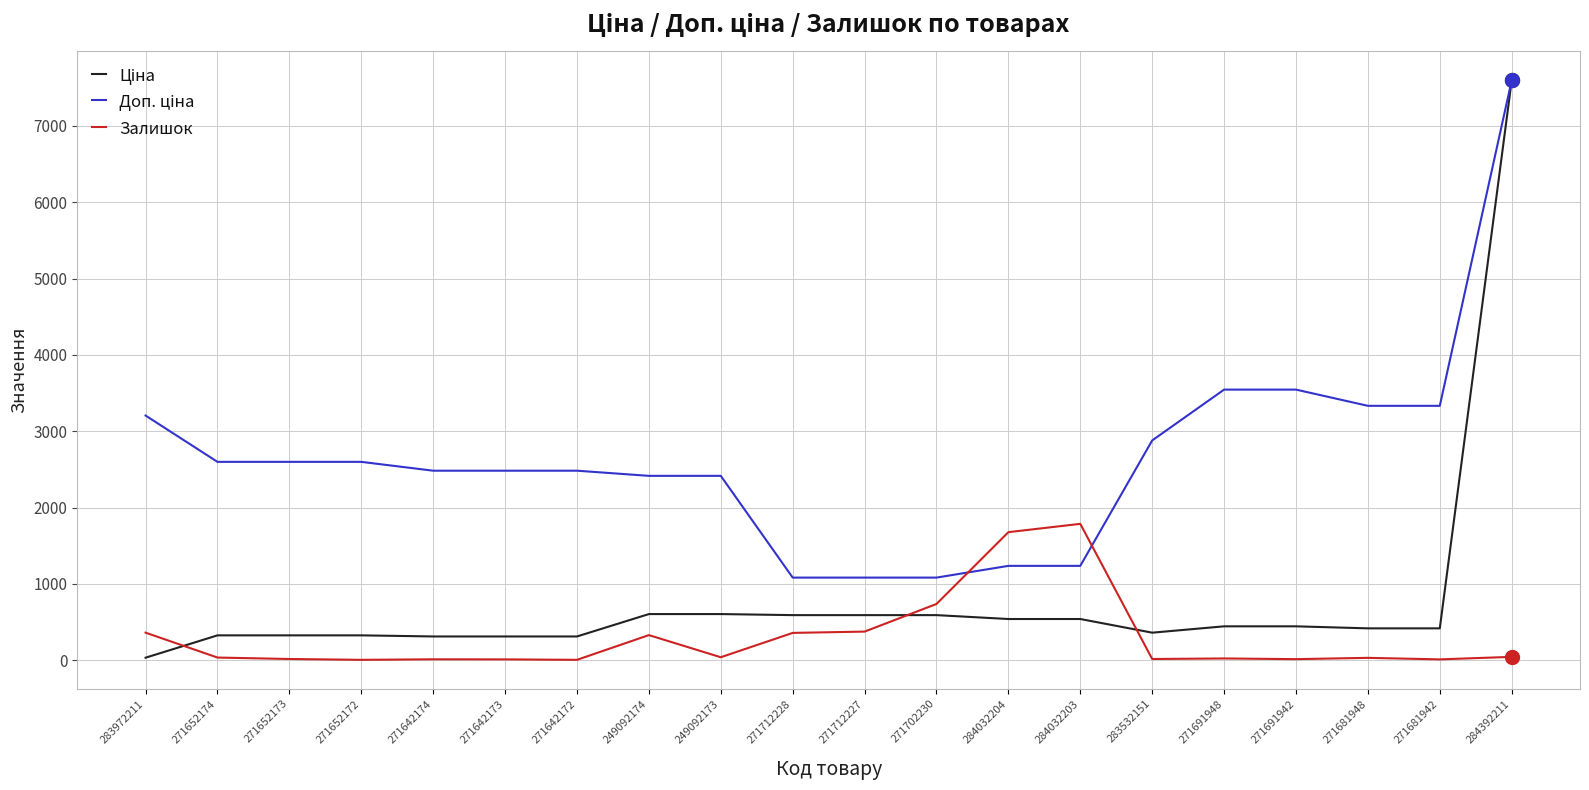

What is the total value across all series at 271712228?

2028.6